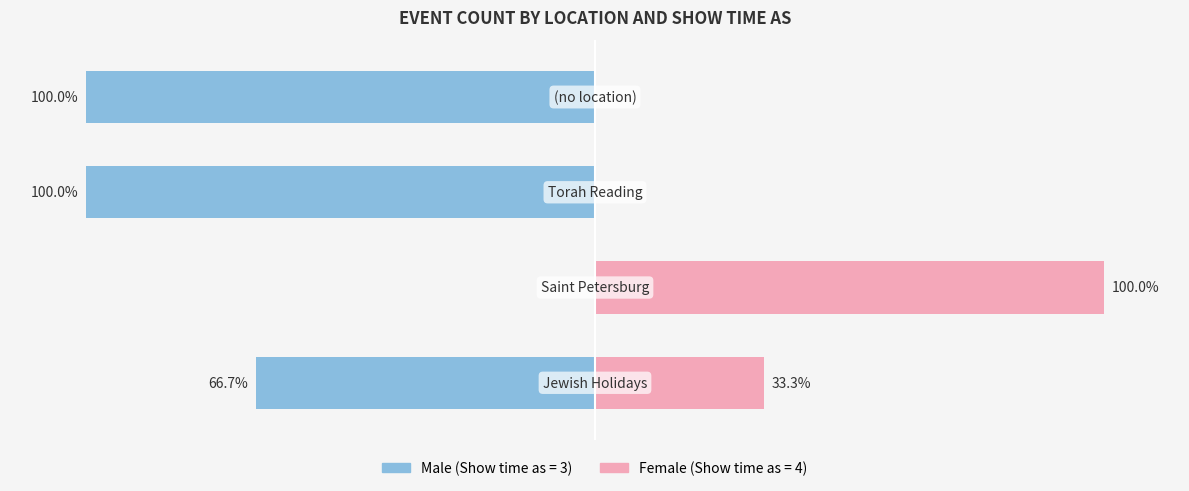

What is the difference between the second highest and second lowest values in the Female series?

33.3